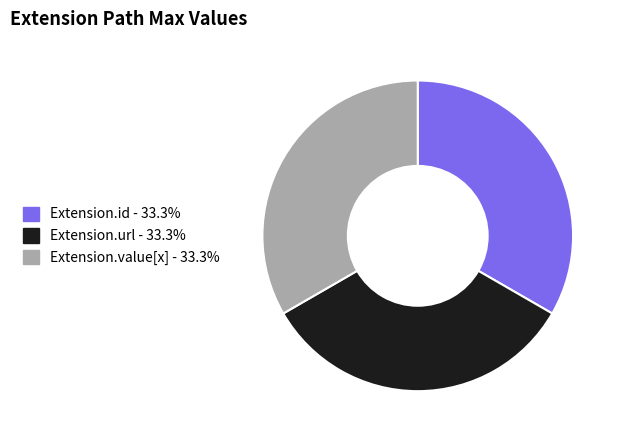

Approximately how many times larger is the value at Extension.id - 33.3% compared to Extension.value[x] - 33.3%?

1.0